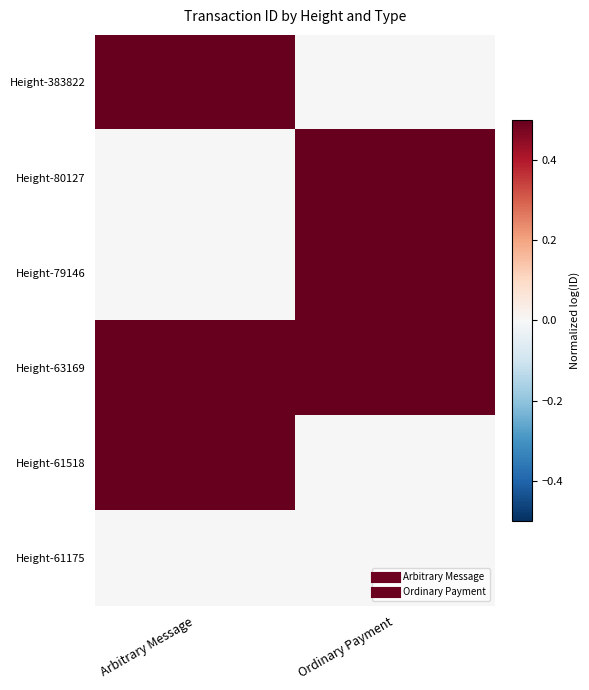

Rank the series by their maximum value, from highest to lowest.

Height-63169, Height-79146, Height-80127, Height-61518, Height-383822, Height-61175